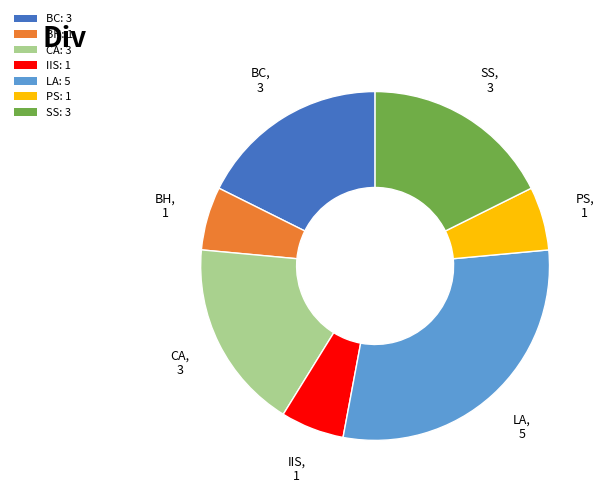

How many segments does this pie chart have?

7